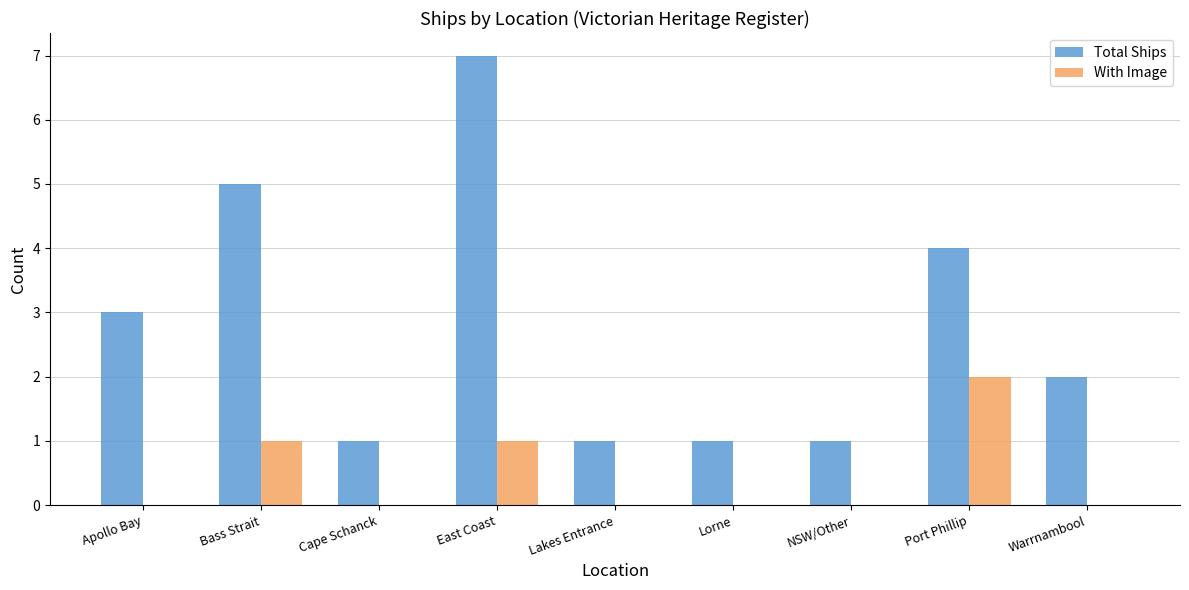

The Total Ships series shows 1 at Lorne. True or false?

True